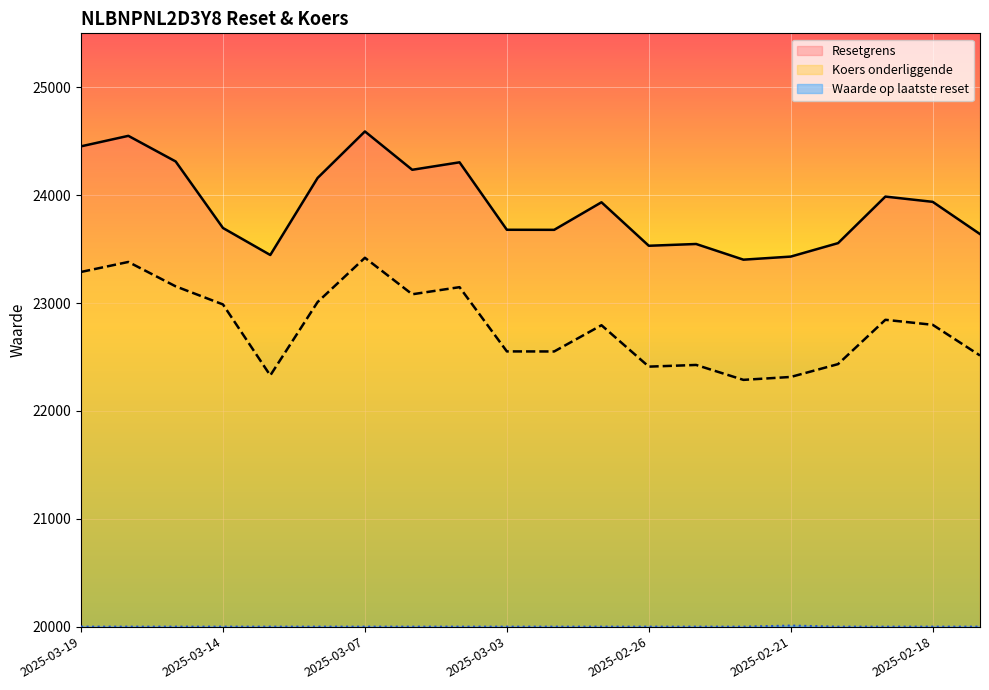

True or false: Koers onderliggende and Resetgrens intersect in this chart.

False